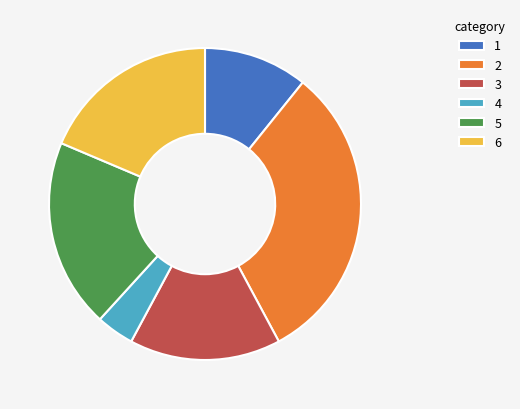

What is the ratio of the value at 3 to the value at 5?

0.8